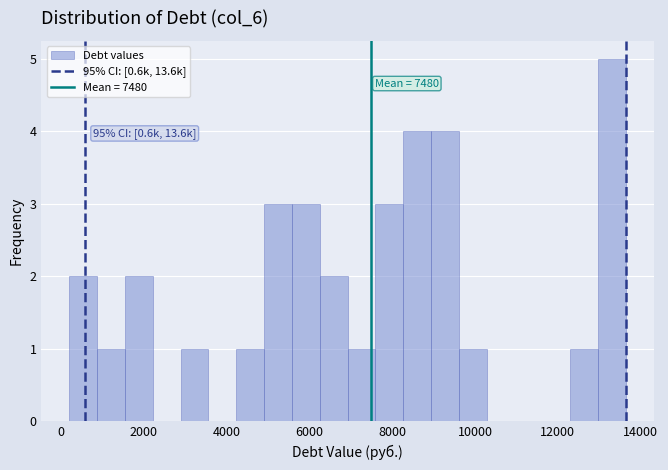

Read against the x-axis, roughly where is the centre of the tallest bar?

13400